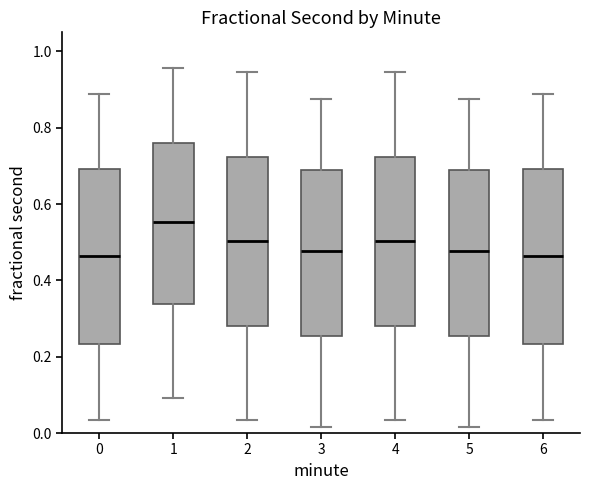

Where is the lower edge of the box at x = 5 on the y-axis? The values are not printed on the chart, so give them approximately, as read against the axis.

0.26